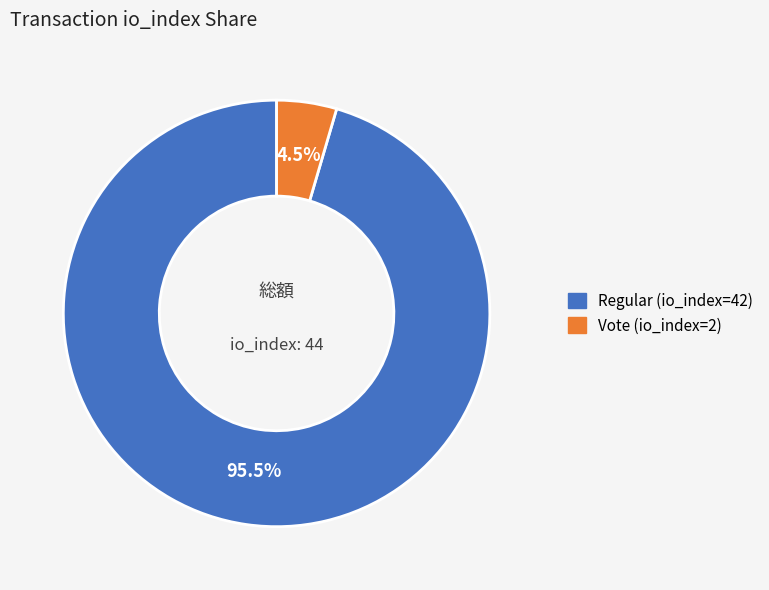

Does Vote (io_index=2) account for over 50% of the chart?

No